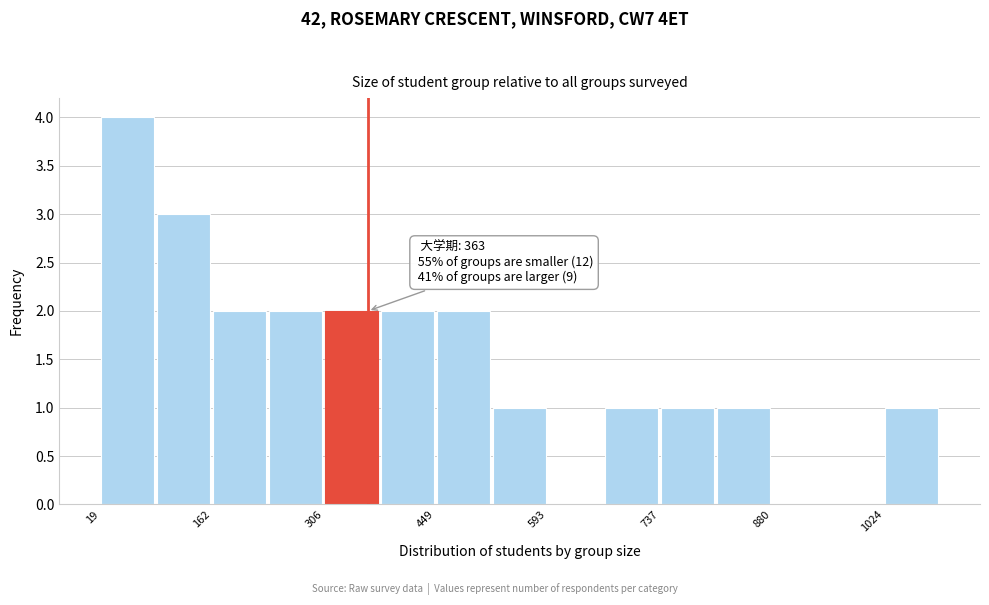

Read against the x-axis, roughly where is the centre of the tallest bar?

60